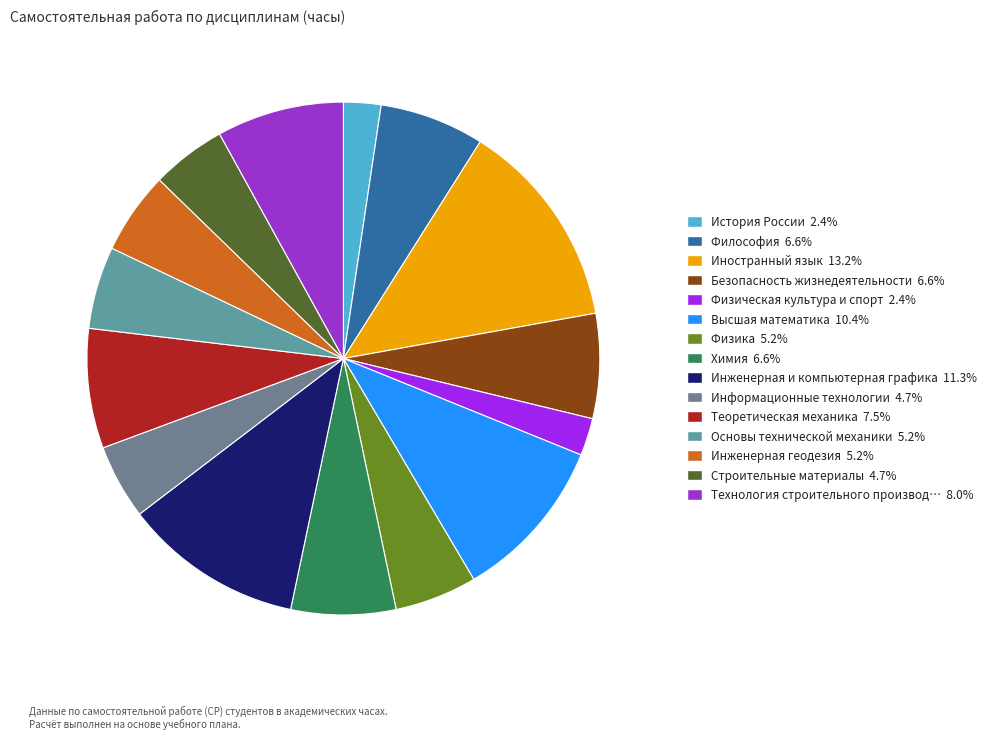

Count the number of slices in the pie.

15